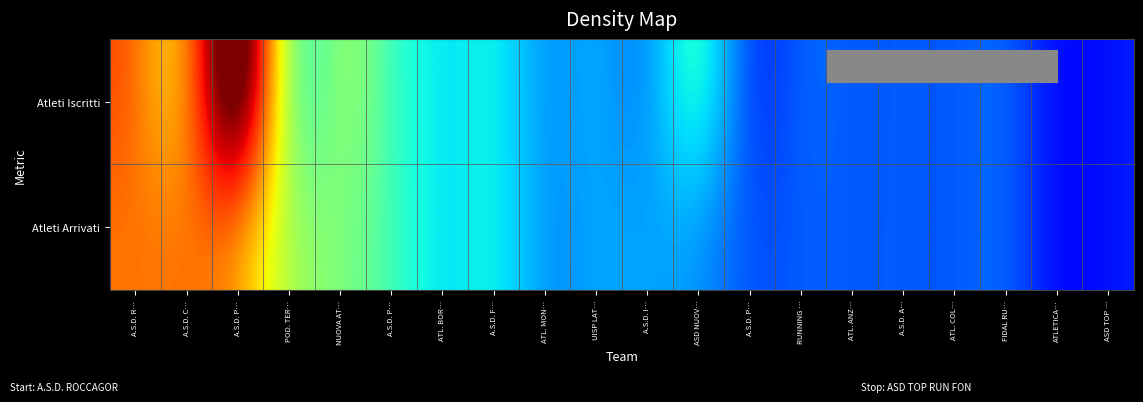

Rank the series by their maximum value, from highest to lowest.

Atleti Iscritti, Atleti Arrivati